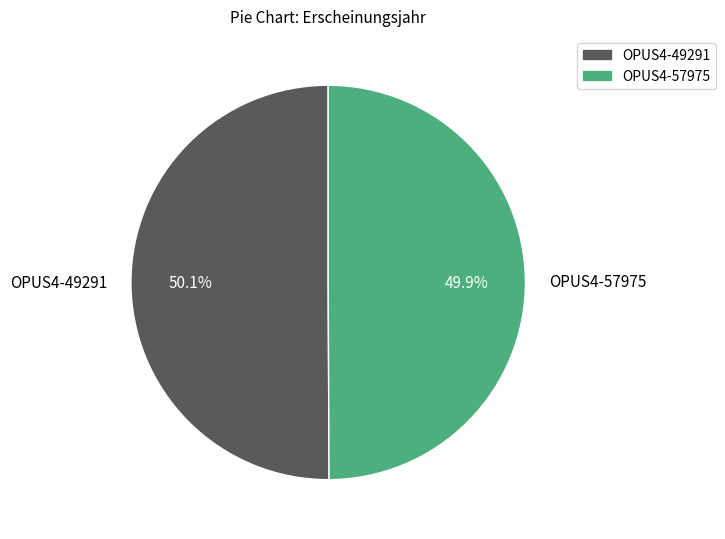

Approximately how many times larger is the value at OPUS4-57975 compared to OPUS4-49291?

1.0